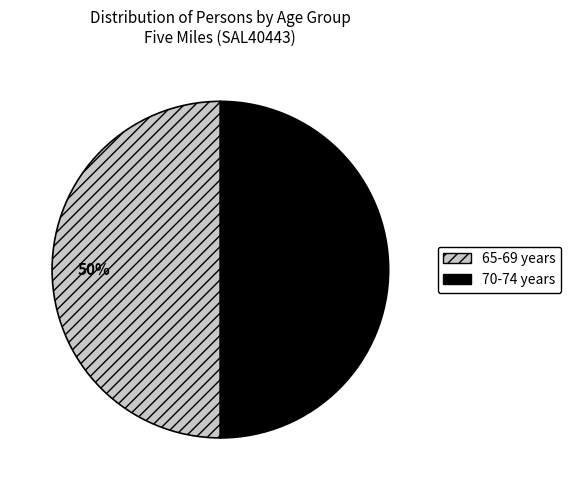

To the nearest percent, what is the average slice percentage?

50%